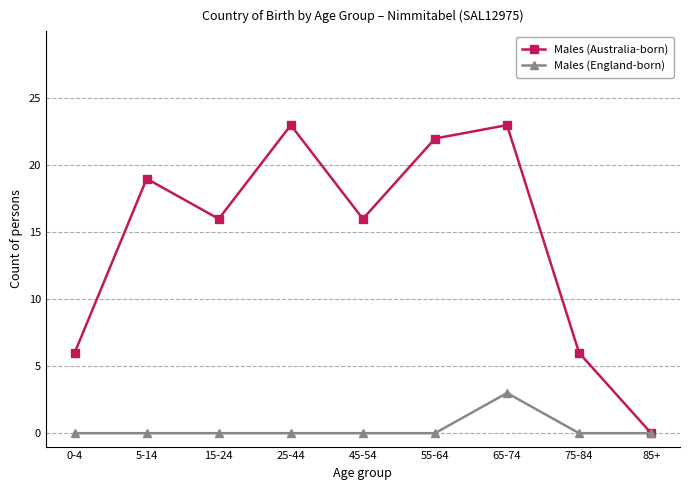

What is the average value of the Males (Australia-born) series?

15